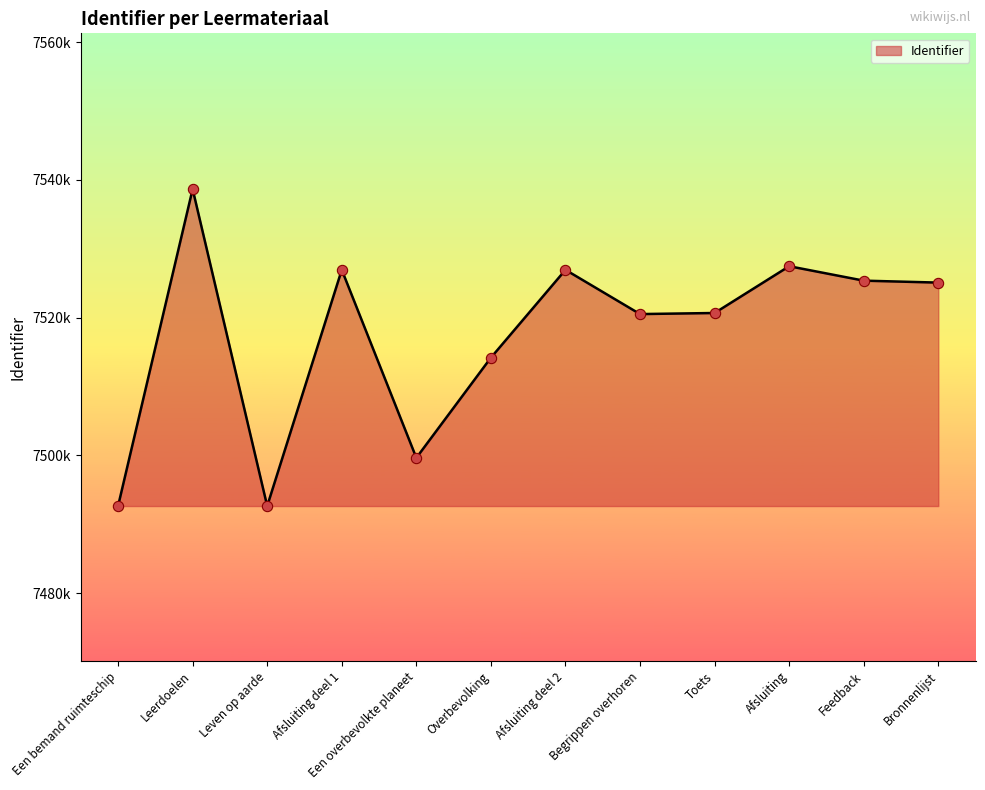

Between Een bemand ruimteschip and Toets, which is larger?

Toets